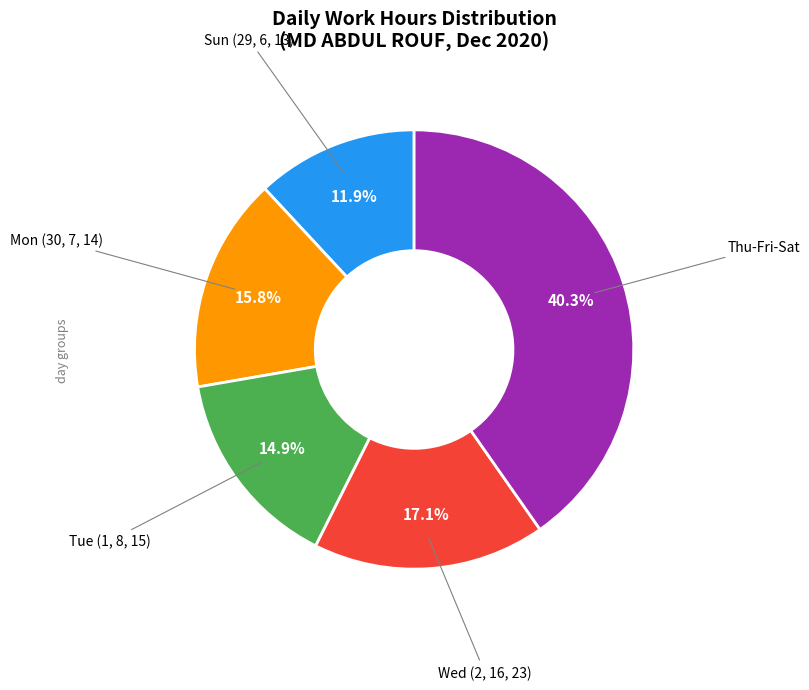

Does any single category account for the majority?

No